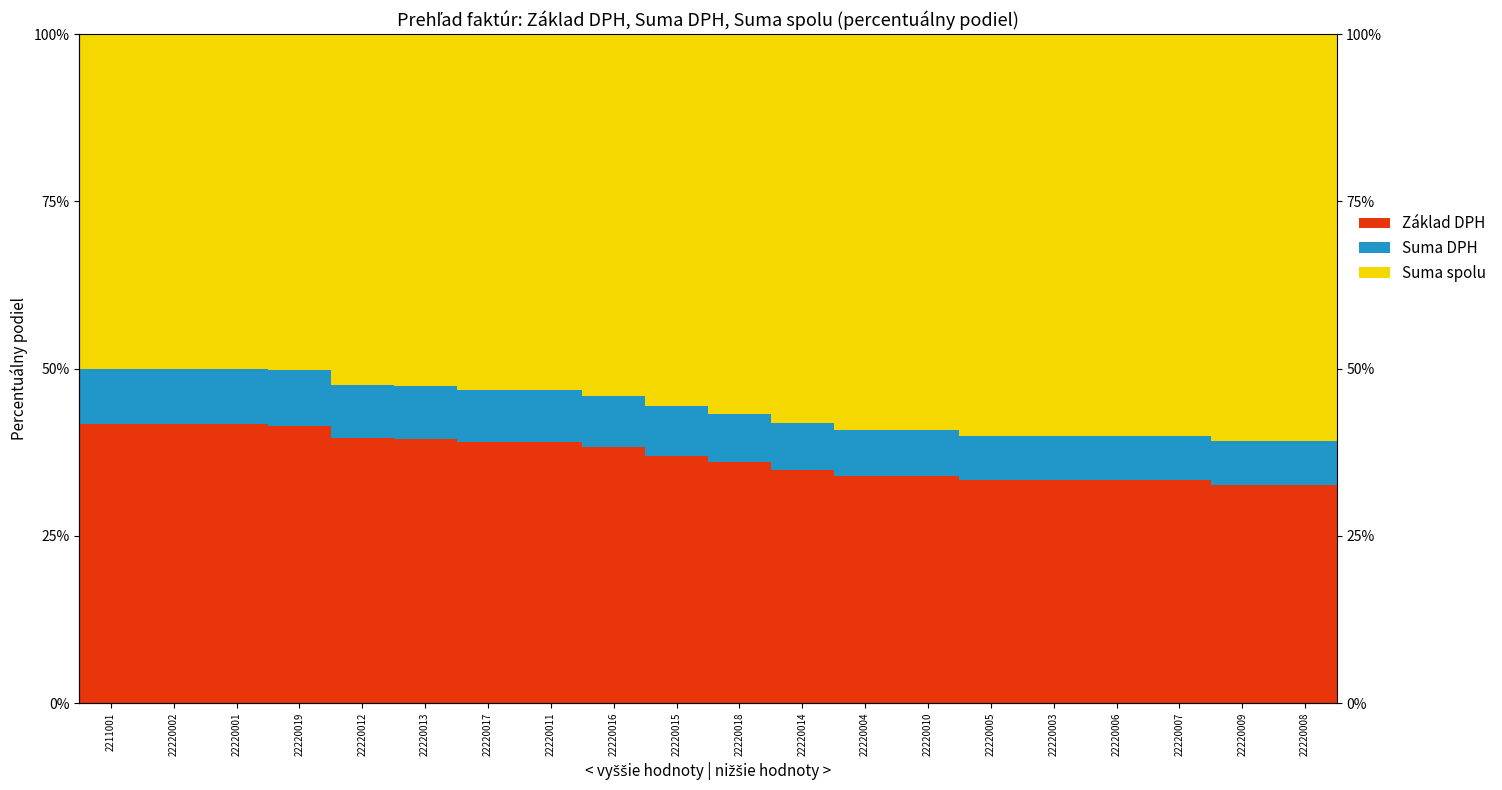

What is the difference between the highest and lowest values at 22220011?

45.3